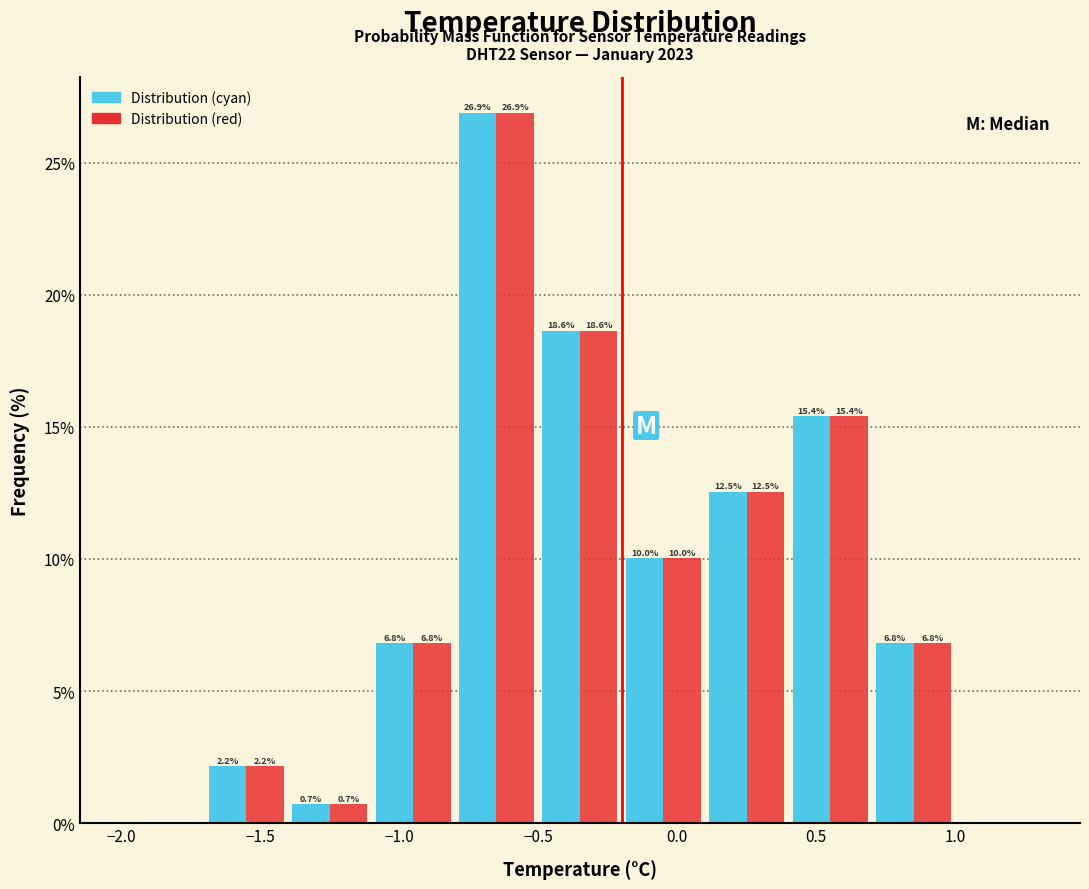

In the Distribution (cyan) series, which range on the x-axis has the tallest bar?

-0.8 to -0.5